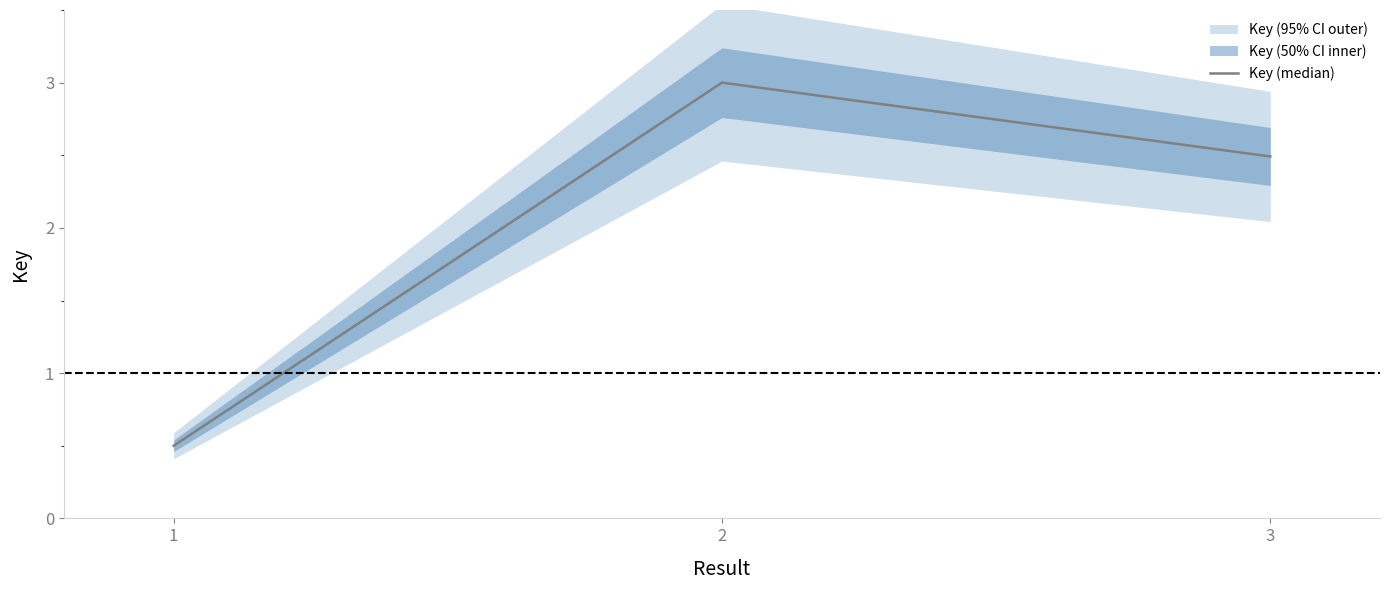

Which category has the lowest value across all series?

1